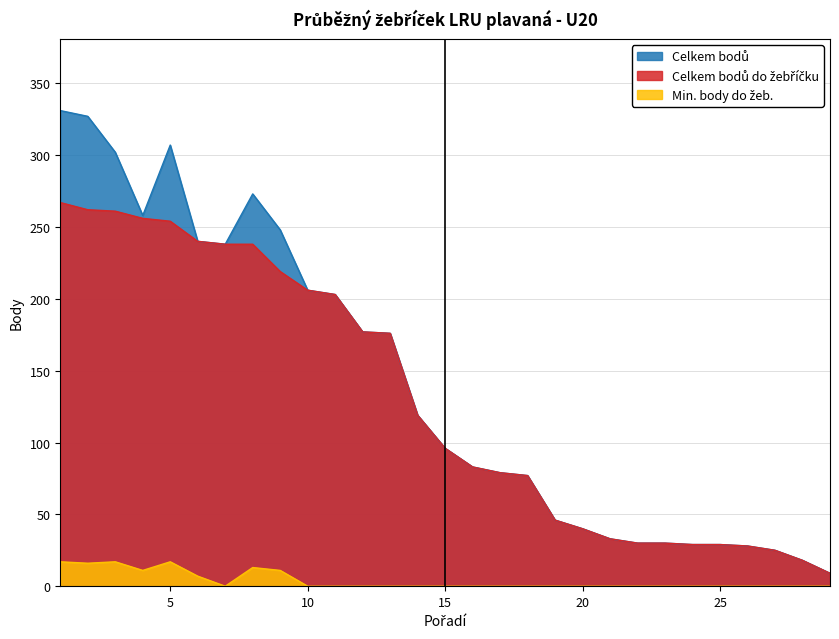

True or false: Celkem bodů do žebříčku and Min. body do žeb. intersect in this chart.

False